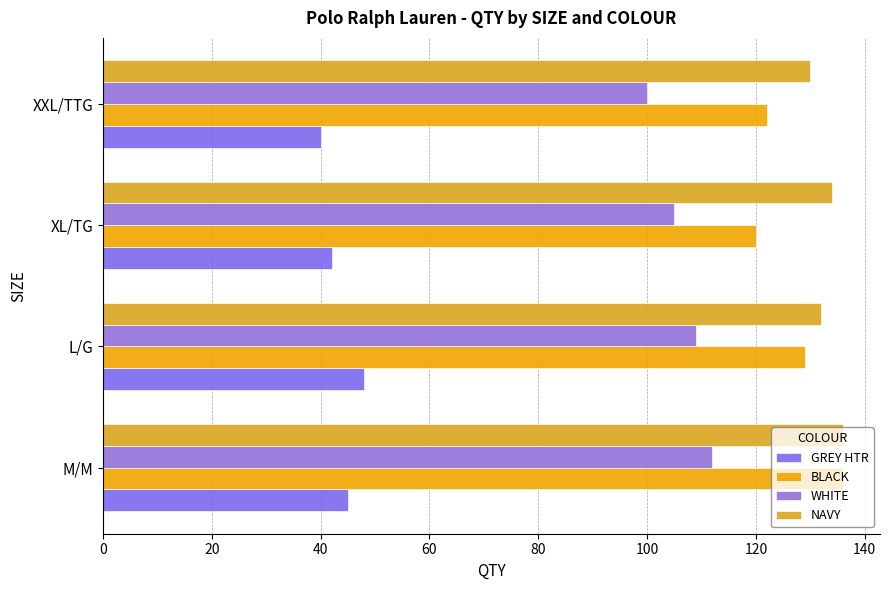

Which category has the lowest value across all series?

XXL/TTG